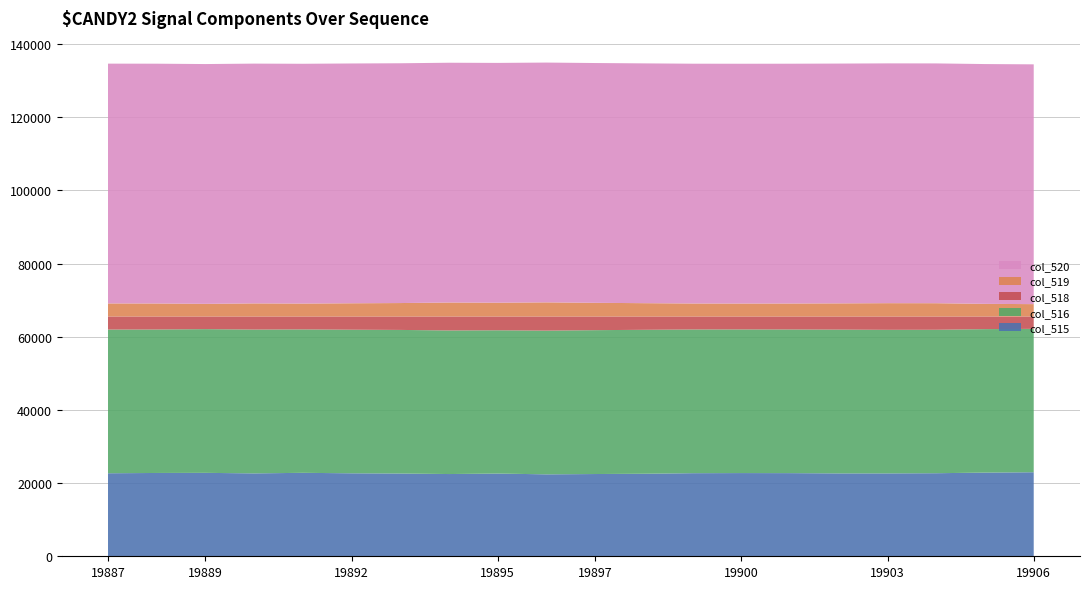

Reading left to right, what are all the values shown in this chart?

col_515: 22692	22769	22800	22655	22808	22679	22619	22476	22608	22392	22479	22556	22709	22742	22725	22650	22653	22701	22871	22966
col_516: 39272	39210	39280	39304	39194	39243	39244	39243	39158	39282	39320	39339	39273	39254	39260	39298	39240	39205	39209	39191
col_518: 3571	3556	3455	3576	3533	3613	3672	3816	3769	3861	3736	3640	3553	3539	3550	3587	3642	3629	3455	3378
col_519: 3570	3555	3455	3576	3532	3613	3672	3816	3769	3860	3736	3640	3553	3539	3548	3587	3641	3629	3455	3376
col_520: 65535	65535	65535	65535	65535	65535	65535	65535	65535	65535	65535	65535	65535	65535	65535	65535	65535	65535	65535	65535